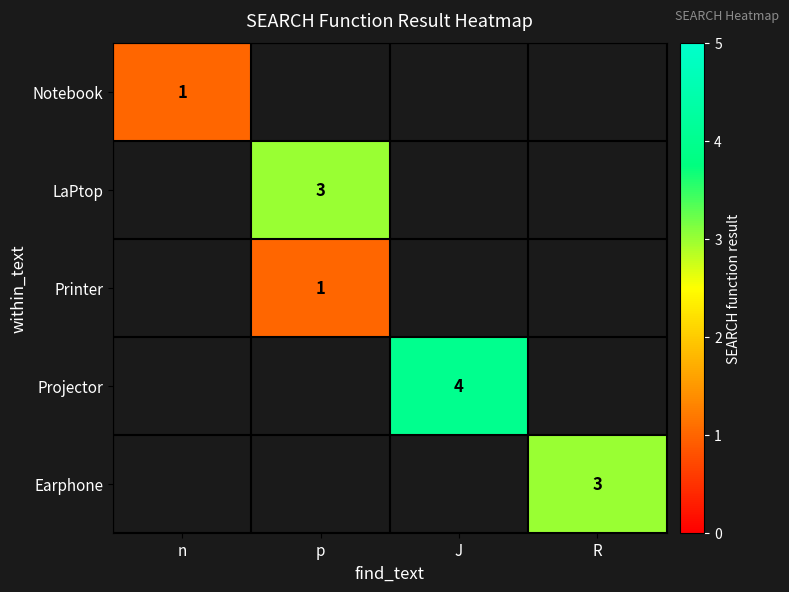

Count the number of data series in this chart.

5